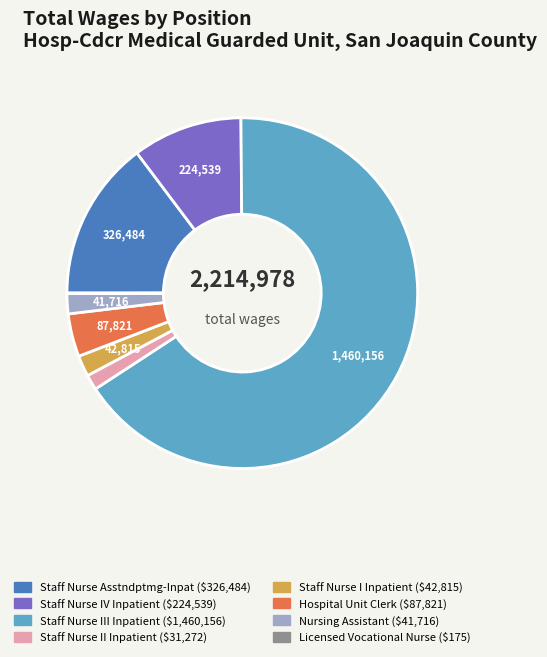

Does any single category account for the majority?

Yes